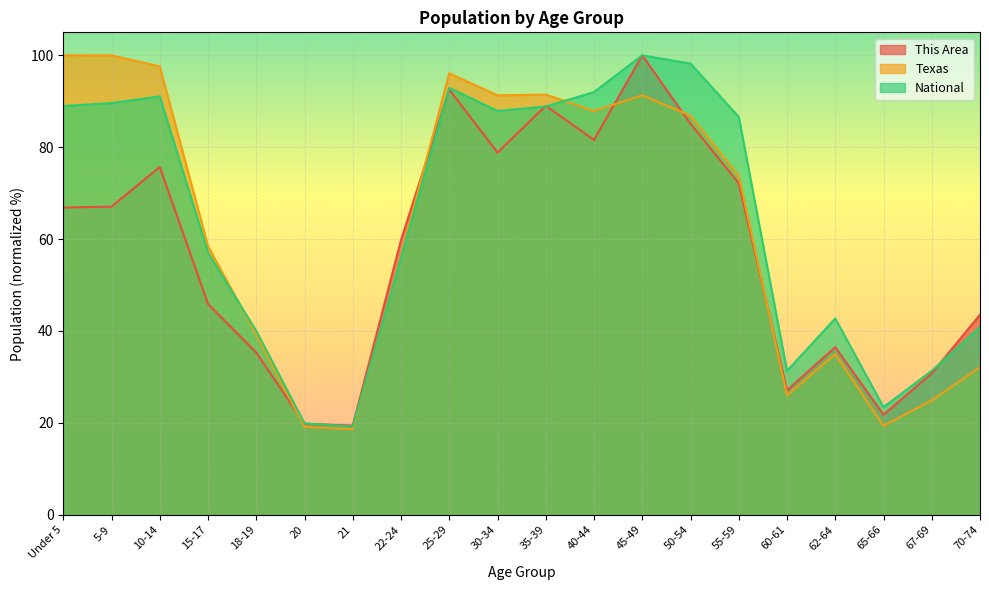

Which category has the highest value in the Texas series?

Under 5